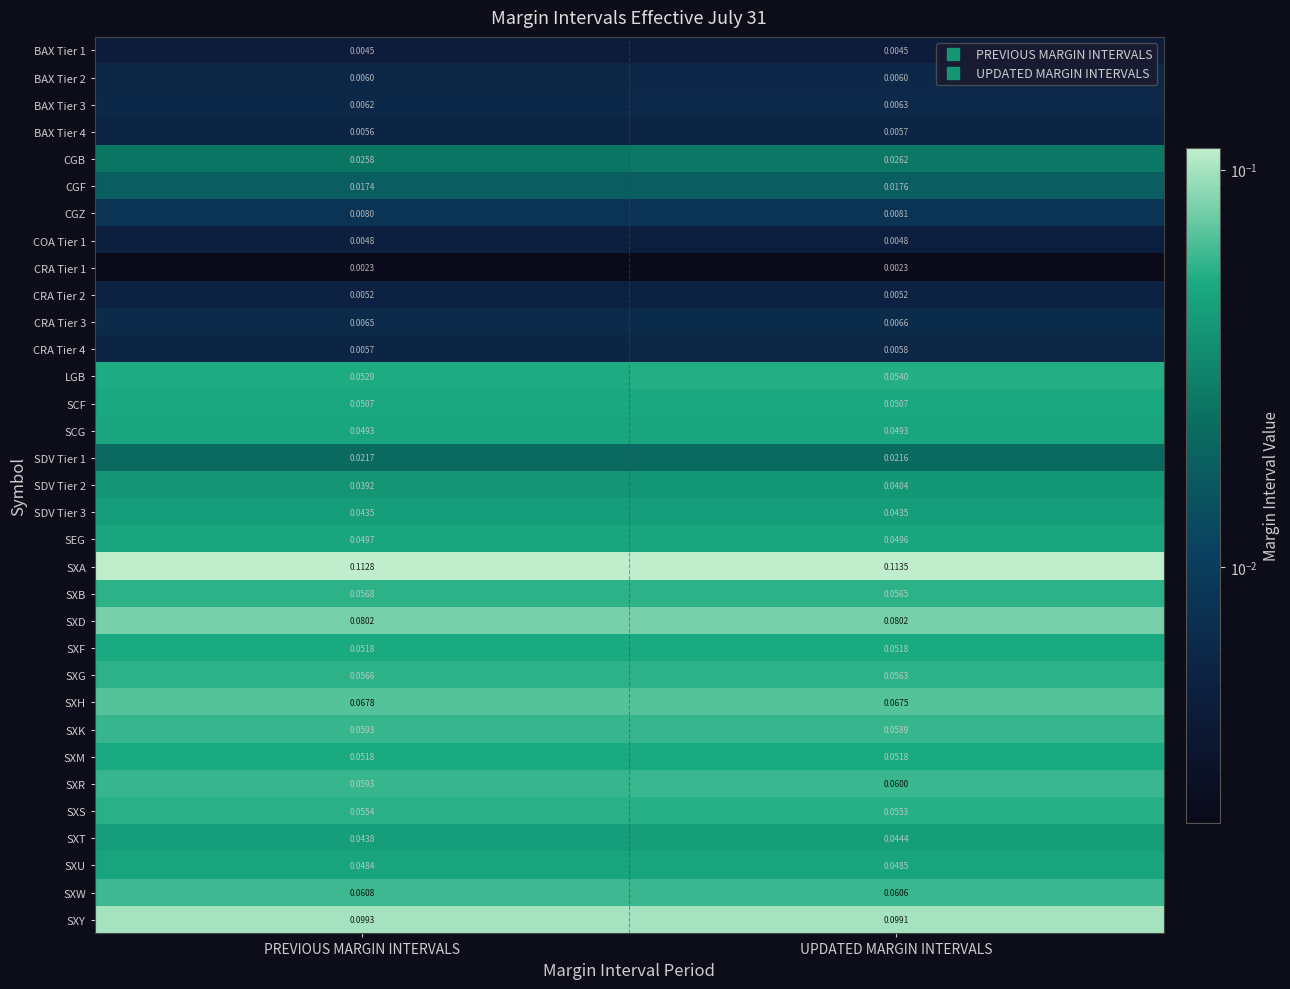

Where is LGB nearest to the value 0?

PREVIOUS MARGIN INTERVALS